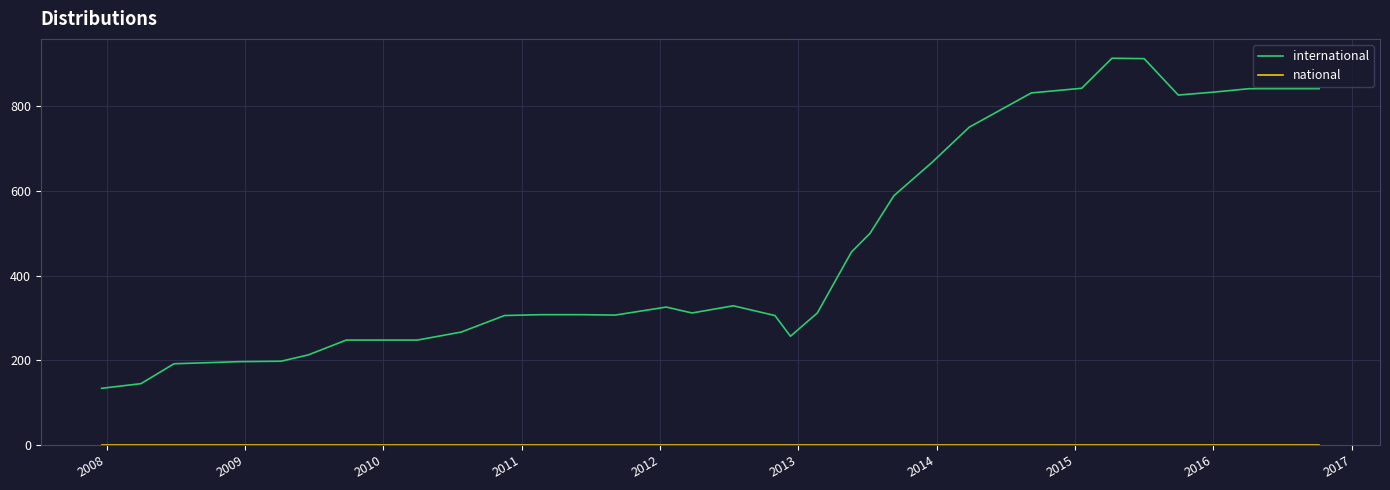

Does the chart display data point markers on the line(s)?

No